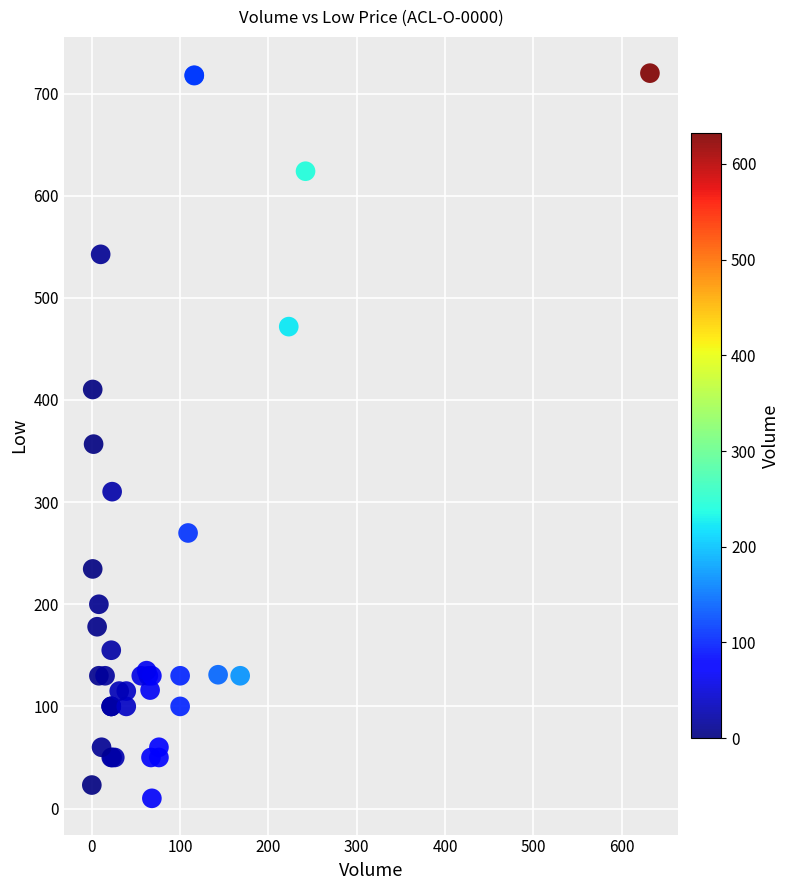

What Y value in the scatter plot is closest to 365?

356.8